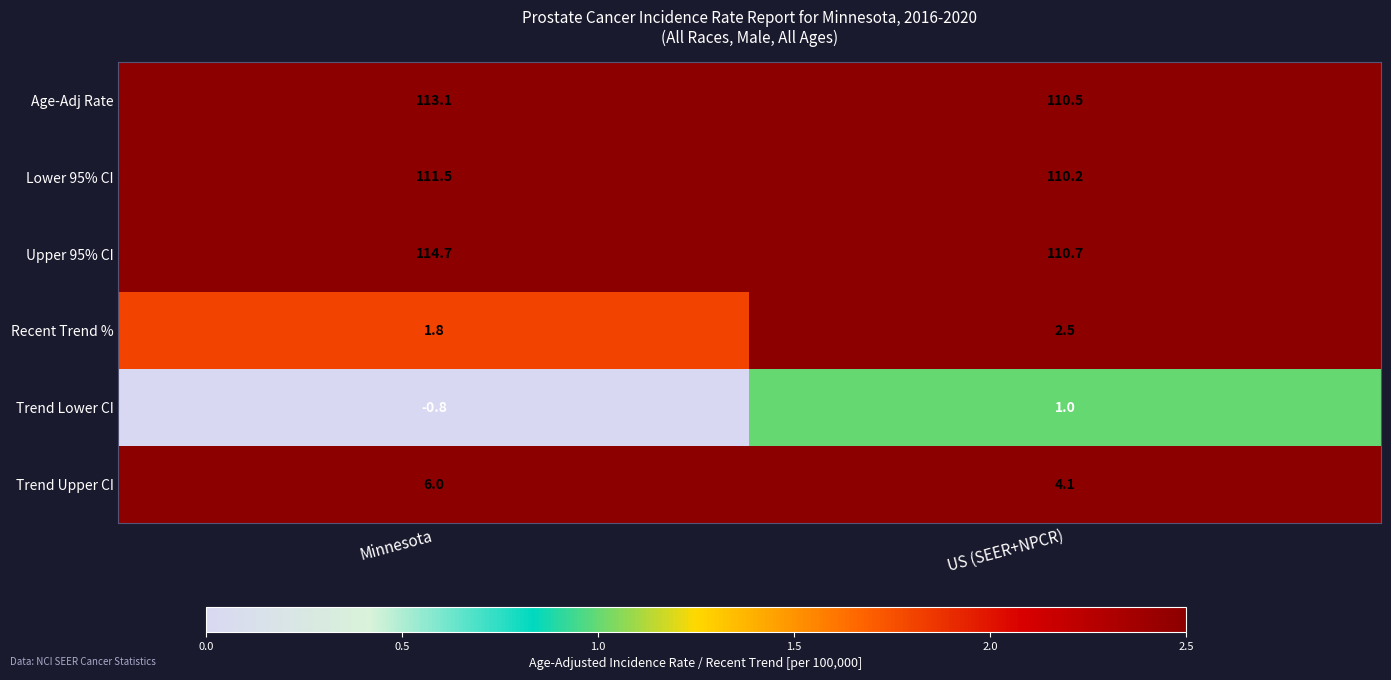

Which series has the widest spread of values?

Upper 95% CI